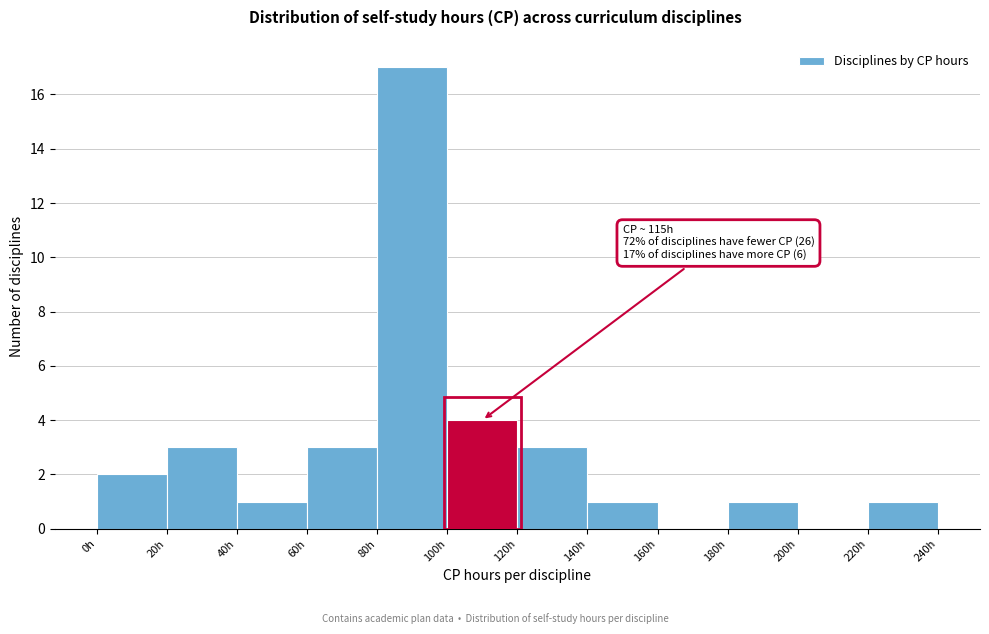

Which range on the x-axis has the tallest bar?

80 to 100